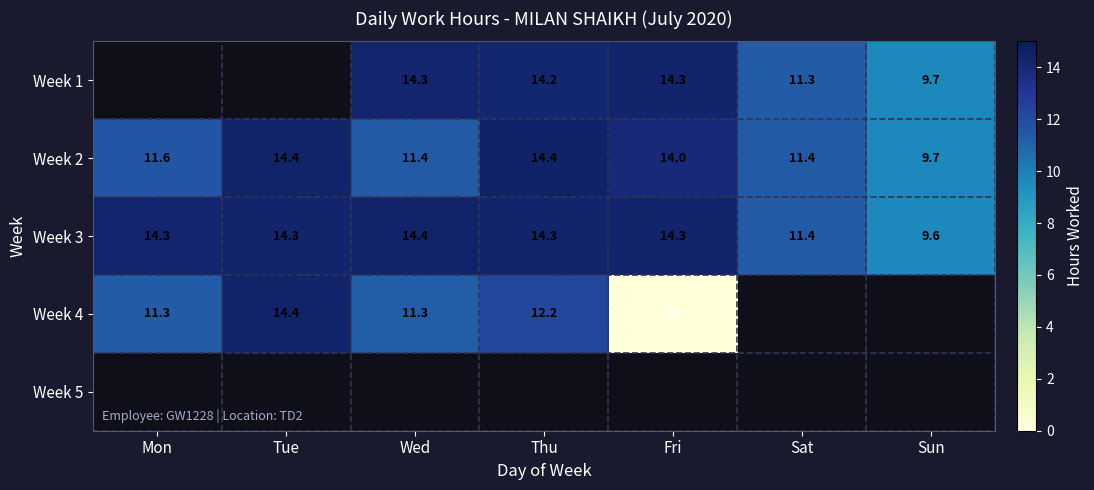

What is the difference between the highest and lowest values at Wed?

3.1